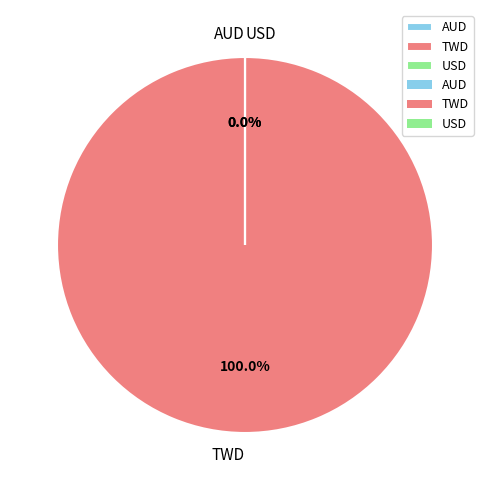

To the nearest percent, what is the difference between the TWD and AUD slice percentages?

100%